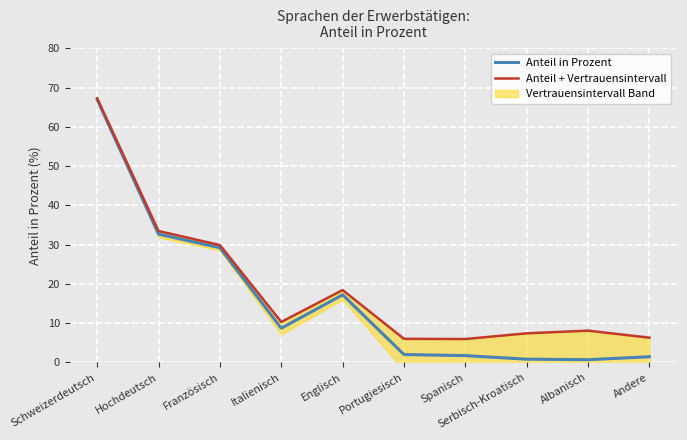

Reading left to right, extract all data points from this chart.

Anteil in Prozent: 67.0	32.7	29.2	8.7	17.2	2.0	1.7	0.8	0.7	1.4
Anteil + Vertrauensintervall: 67.3	33.5	29.9	10.3	18.4	6.0	6.0	7.4	8.1	6.3